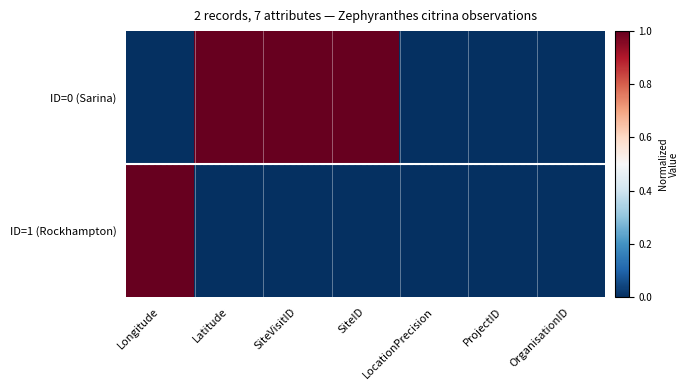

Reading right to left, extract all data points from this chart.

ID=0 (Sarina): OrganisationID=0	ProjectID=0	LocationPrecision=0	SiteID=1	SiteVisitID=1	Latitude=1	Longitude=0
ID=1 (Rockhampton): OrganisationID=0	ProjectID=0	LocationPrecision=0	SiteID=0	SiteVisitID=0	Latitude=0	Longitude=1